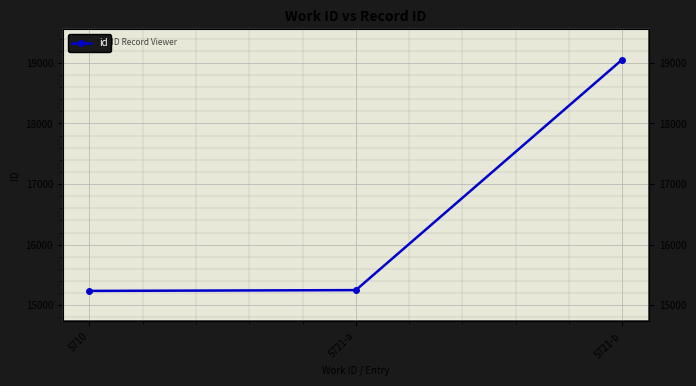

Which category has the highest value across all series?

5721-b